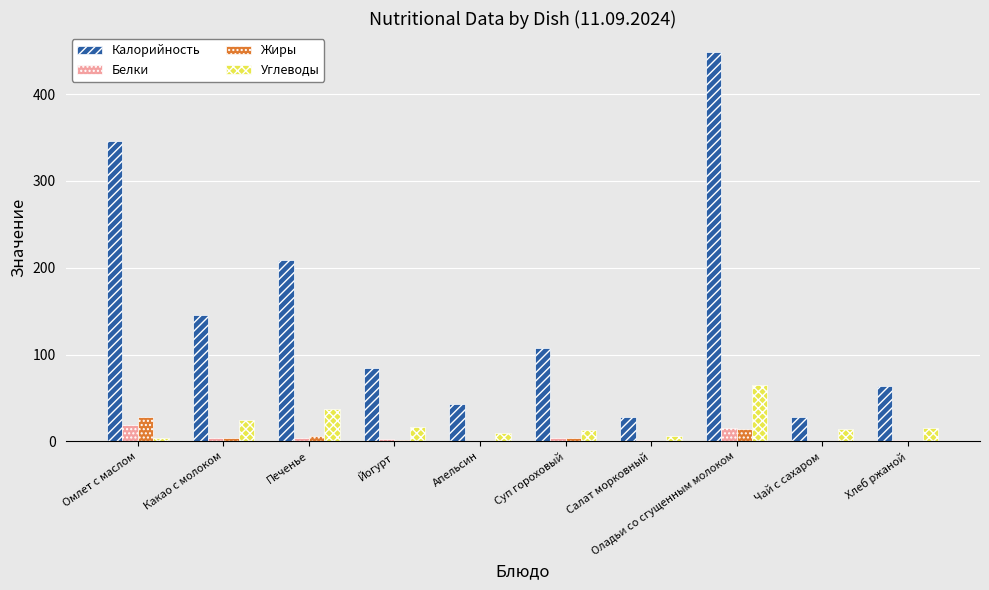

Is it true that Калорийность equals 28.0 at Чай с сахаром?

True